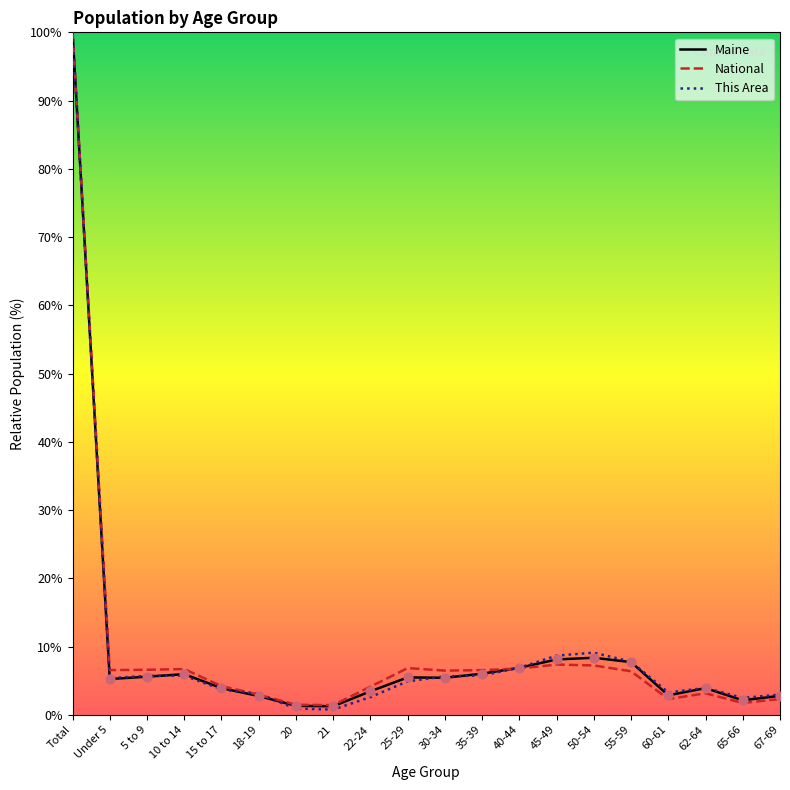

What is the total value across all series at 67-69?

8.0